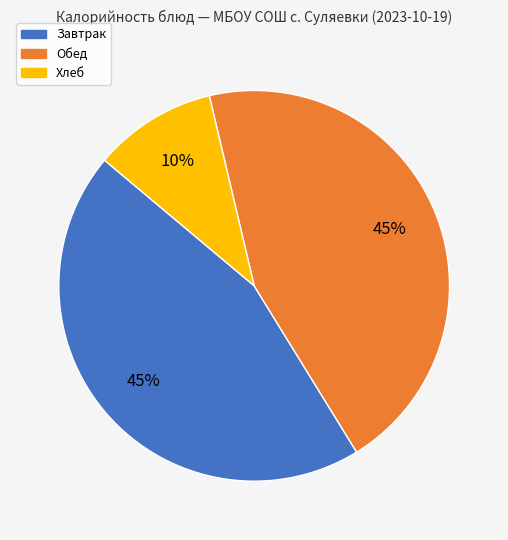

Is there a majority slice in this chart?

No